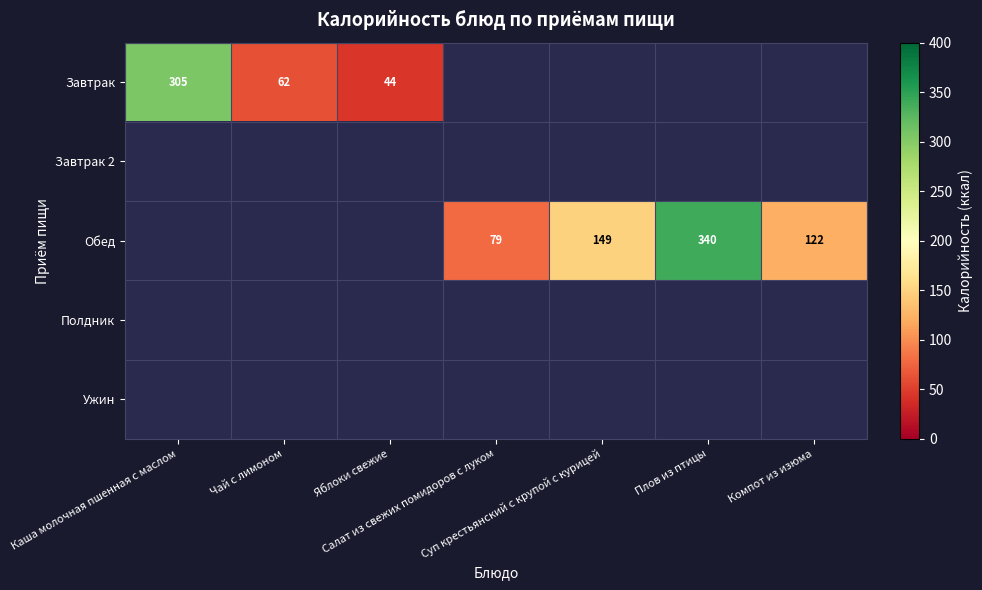

Count the number of data series in this chart.

5